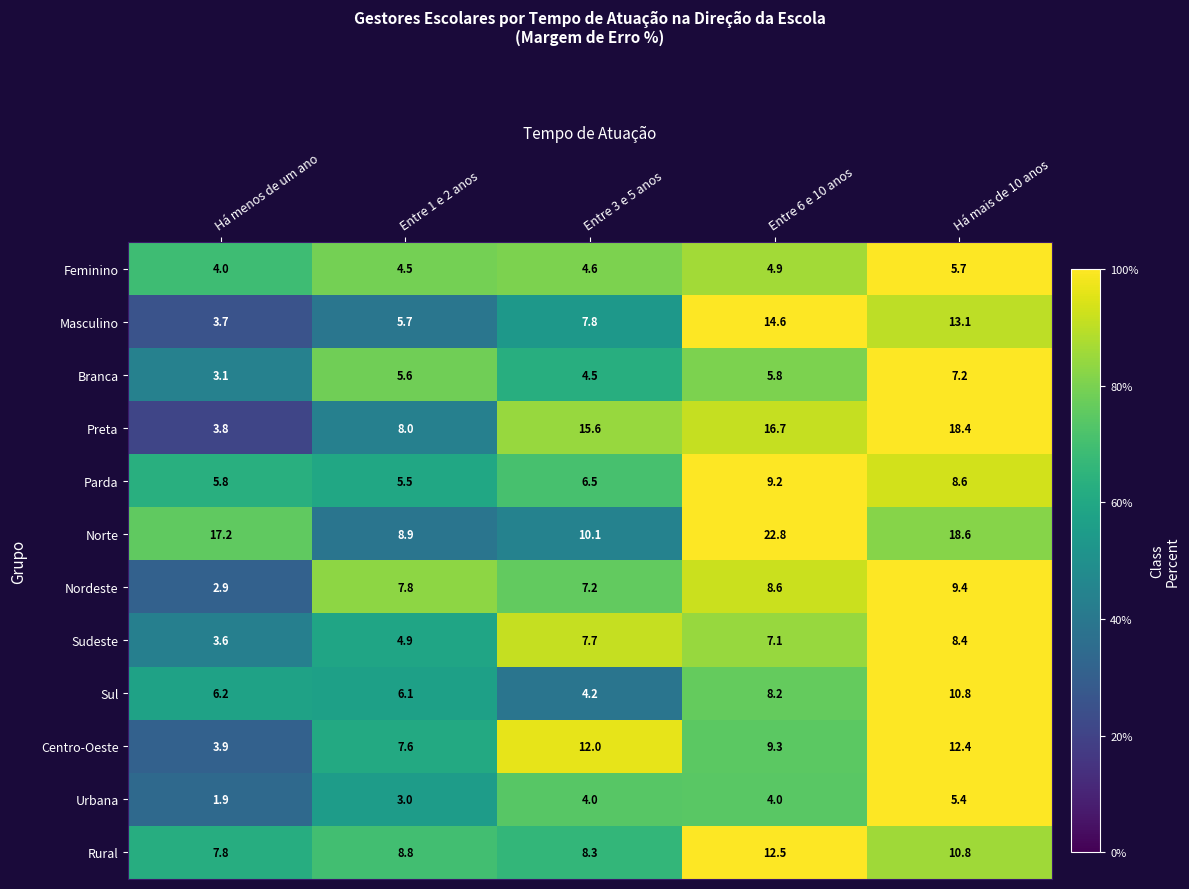

At which label does Rural reach its peak?

Entre 6 e 10 anos